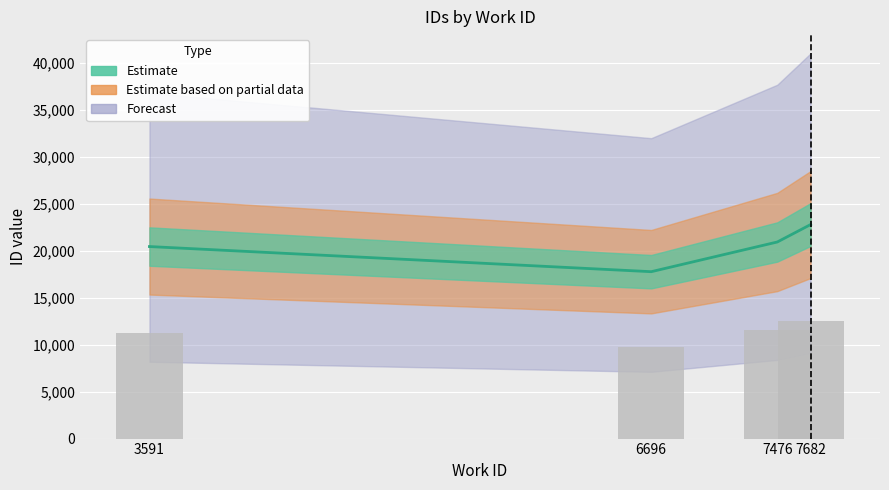

Is it true that forecast_low equals 11522 at 7682?

False